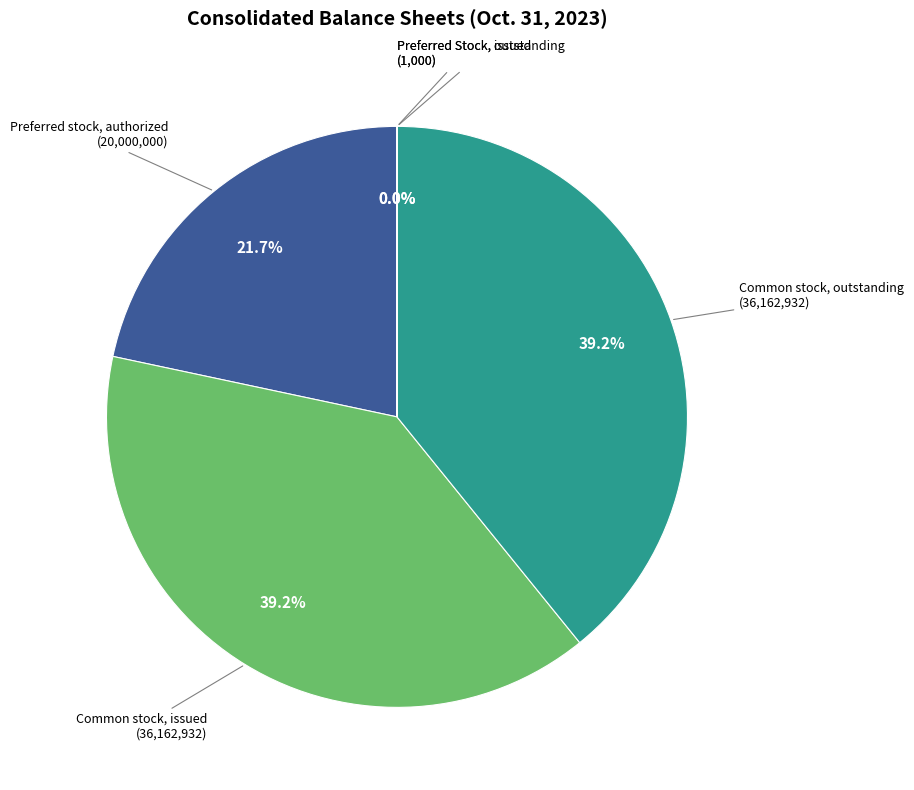

Which category has the smallest portion of the pie?

Preferred Stock, issued